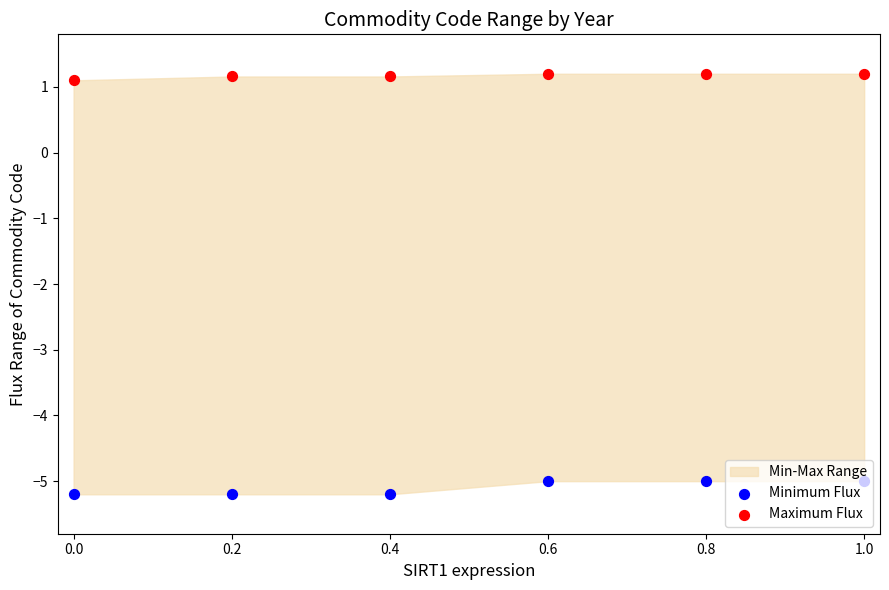

At how many categories does at least one series exceed -3?

6